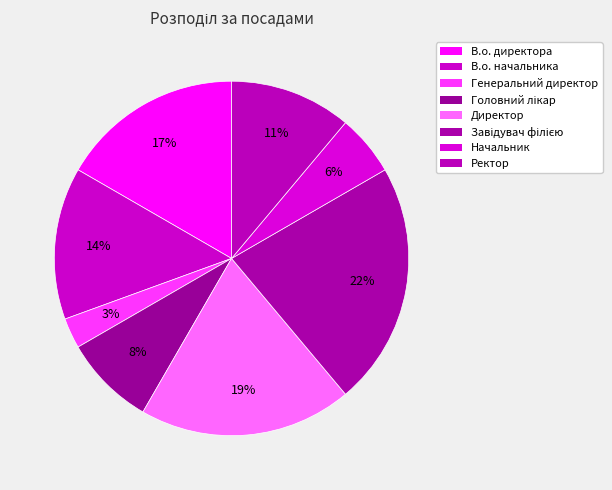

Is there a majority slice in this chart?

No